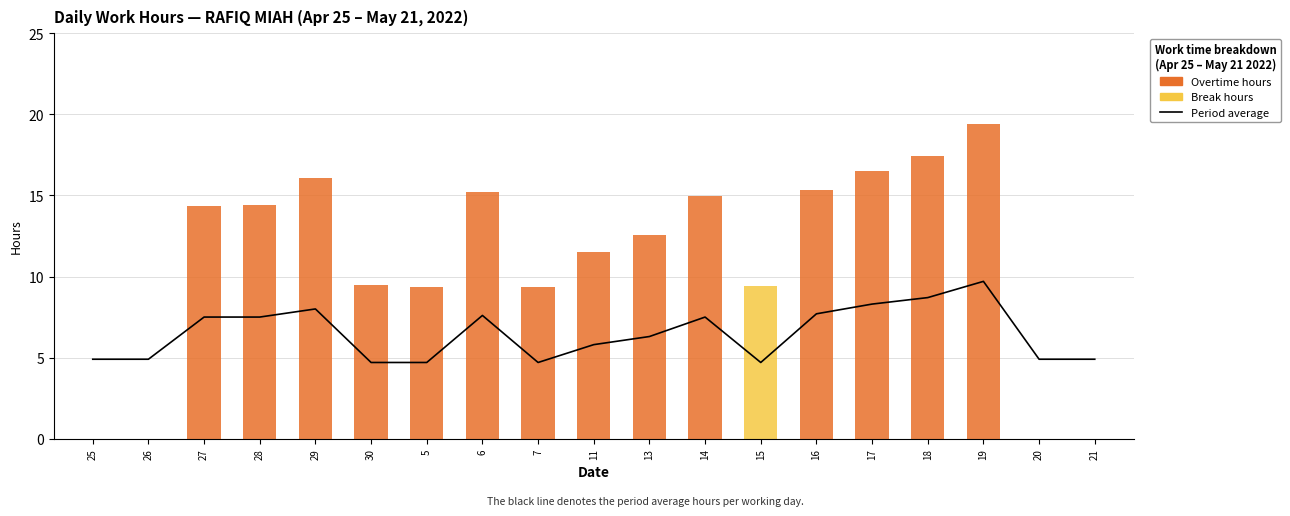

The value of Break Total at 18 is 6.4. True or false?

False